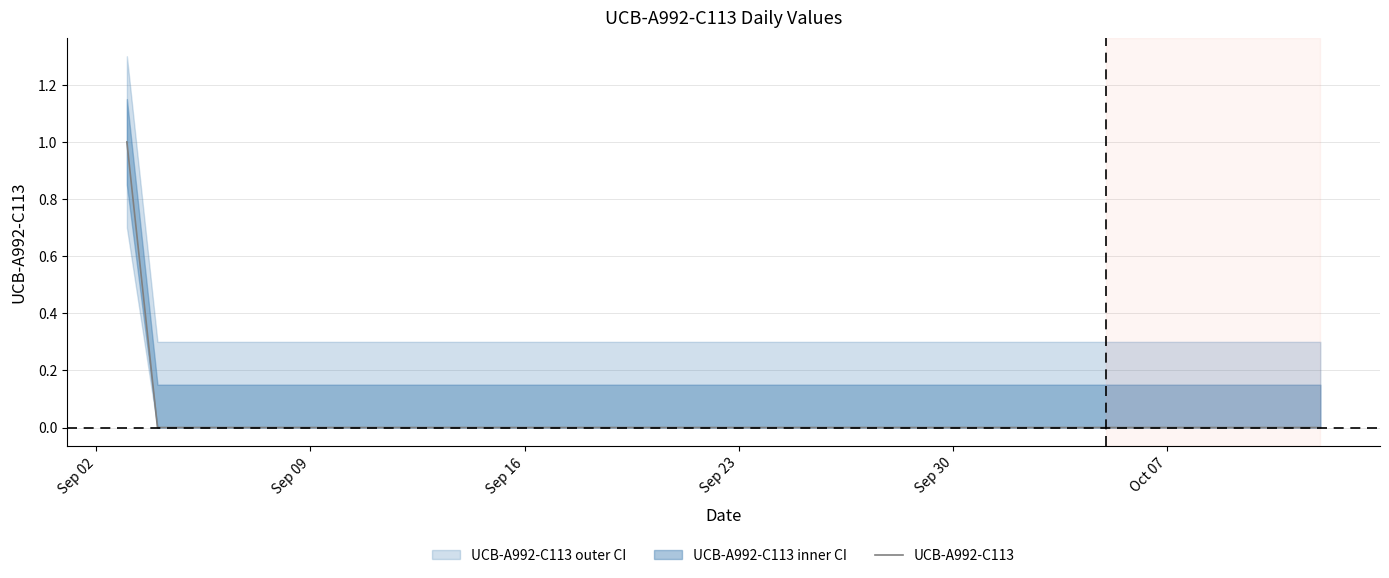

Does the chart have visible grid lines?

Yes